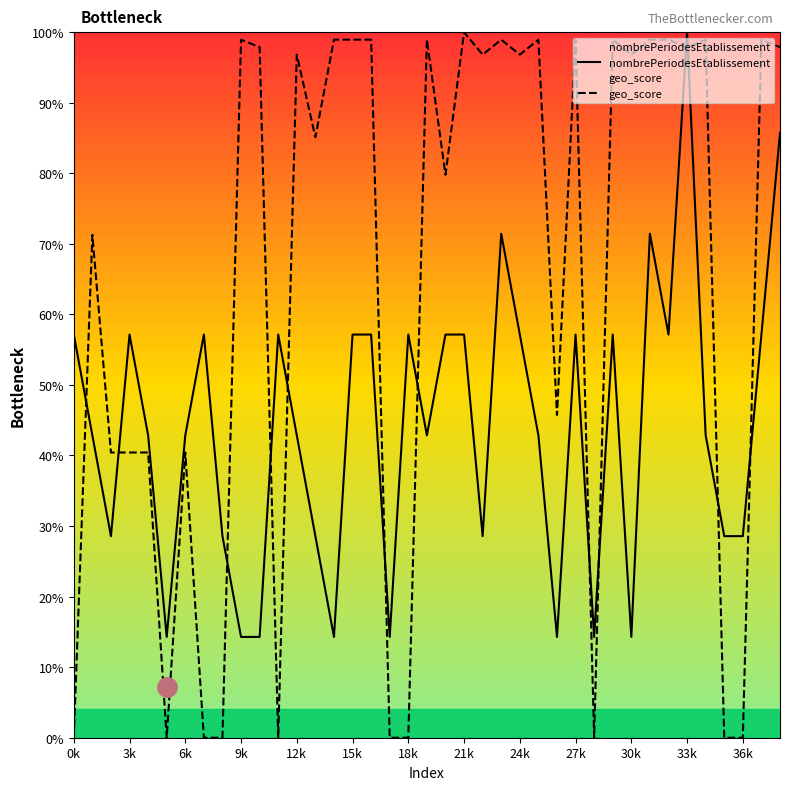

What is the sum of the nombrePeriodesEtablissement values at 30k and 15k?

71.4